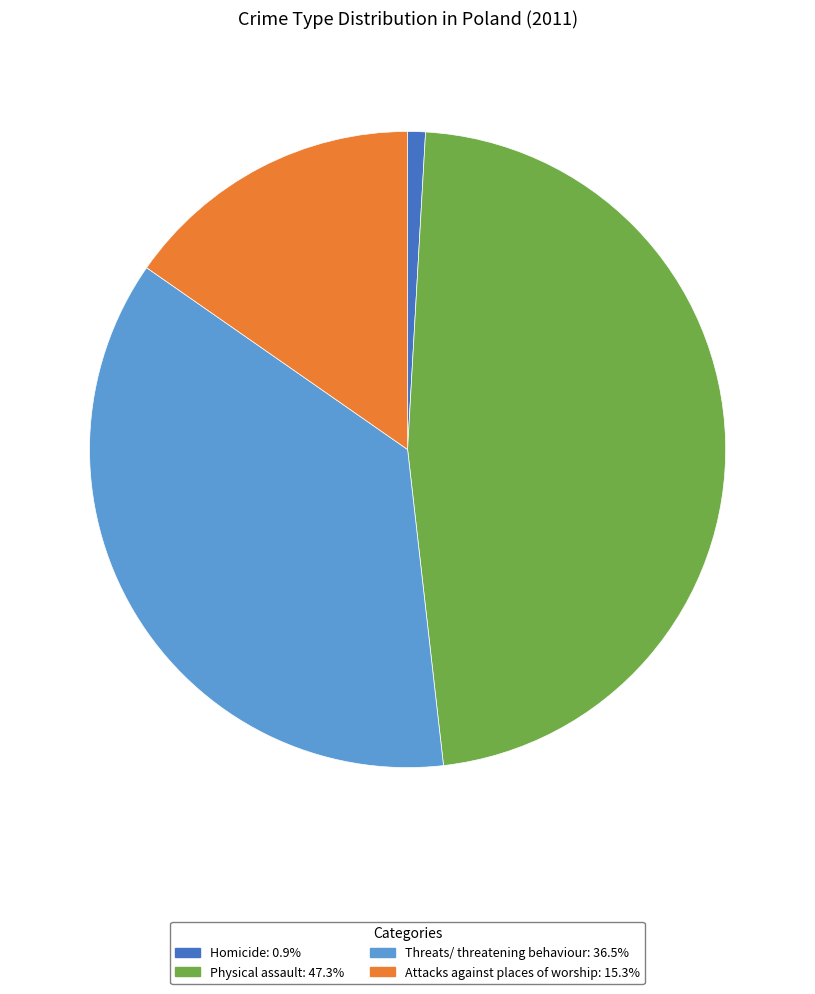

Between Threats/ threatening behaviour and Physical assault, which is larger?

Physical assault